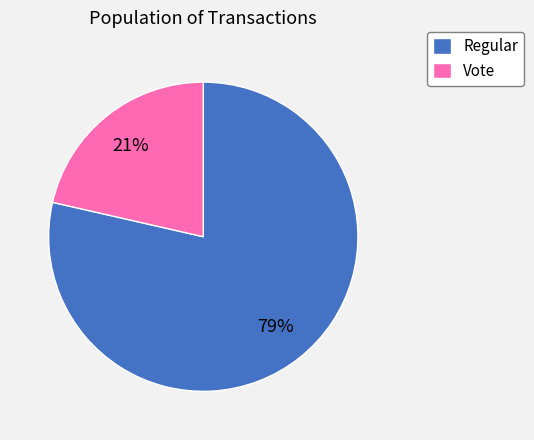

Does Vote account for over 50% of the chart?

No